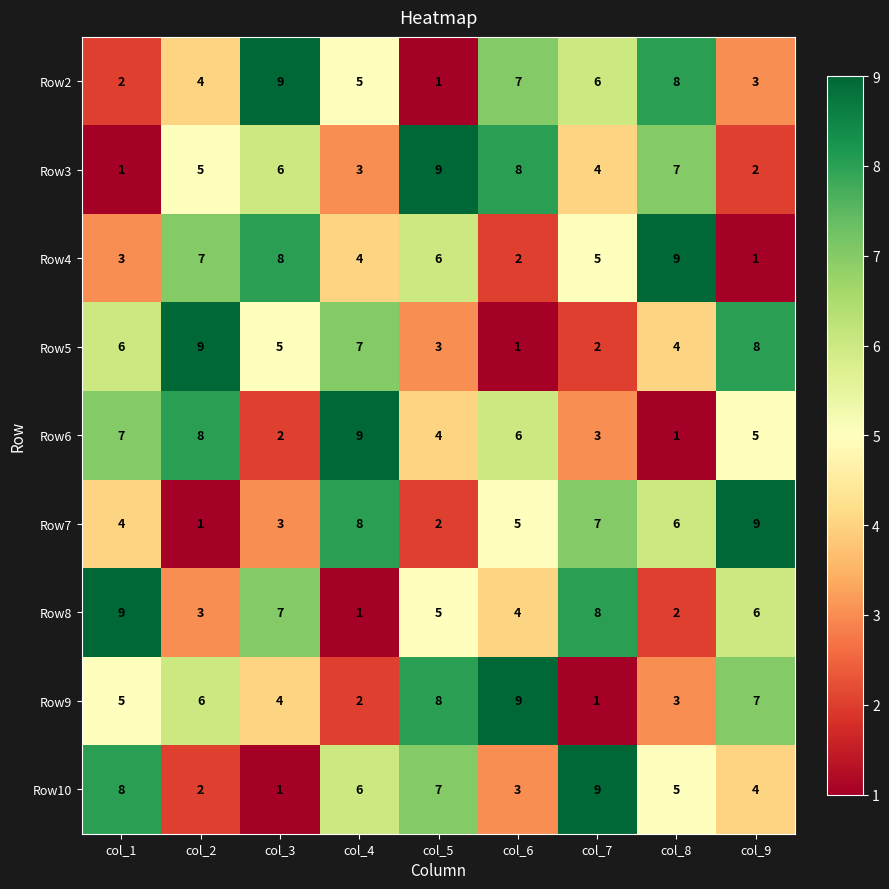

The Row5 series shows 2 at col_8. True or false?

False